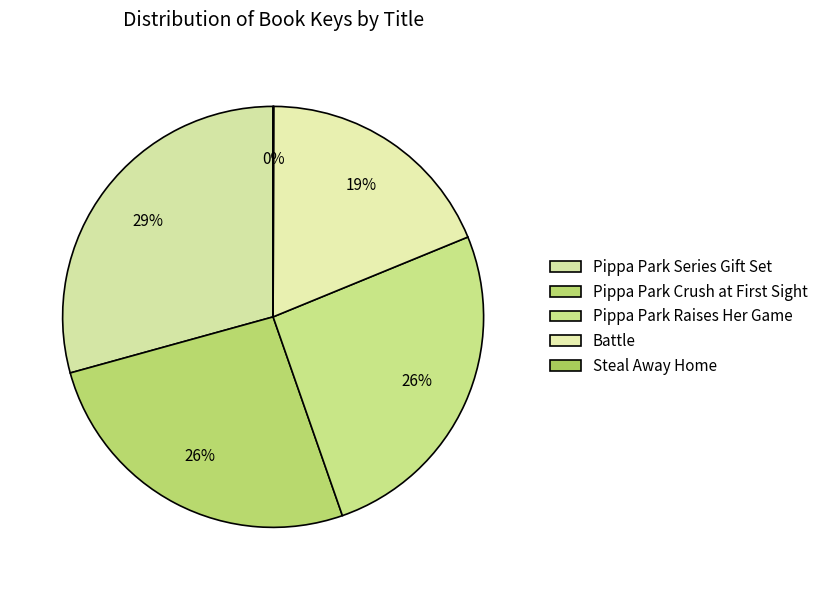

Is there any slice that represents more than half of the pie?

No